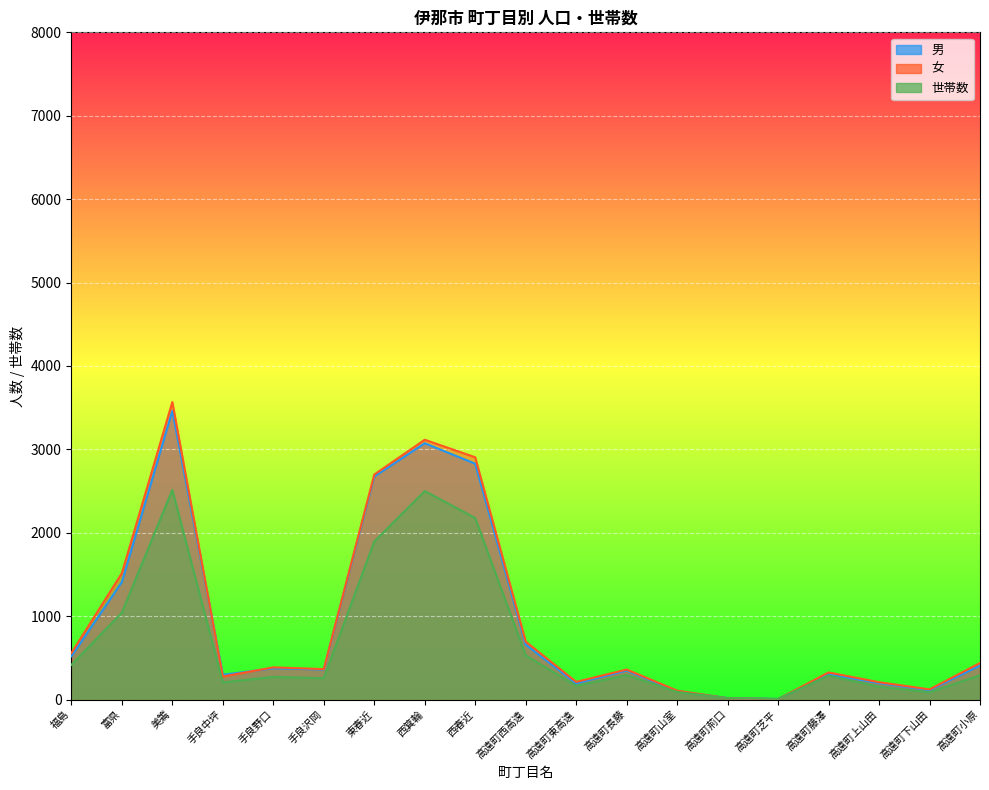

Is the value of 女 at 高遠町芝平 greater than the value of 男 at 高遠町荊口?

No